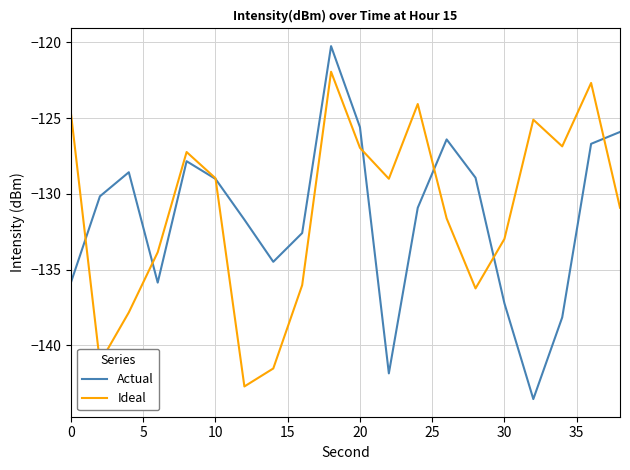

Rank the series by their maximum value, from lowest to highest.

Ideal, Actual